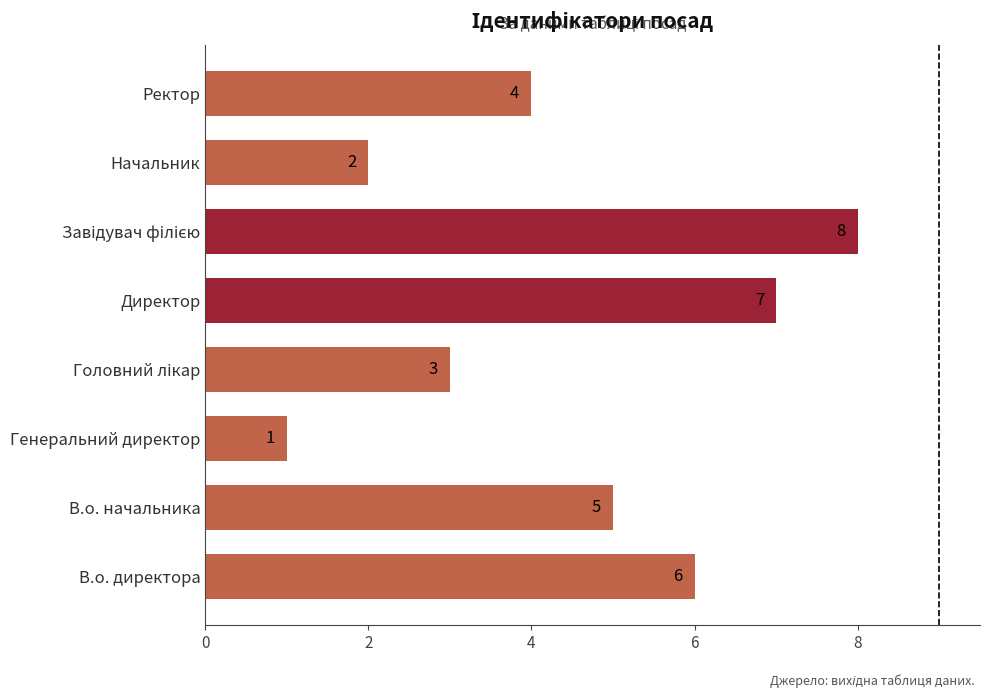

Where is the data nearest to the value 4?

Ректор